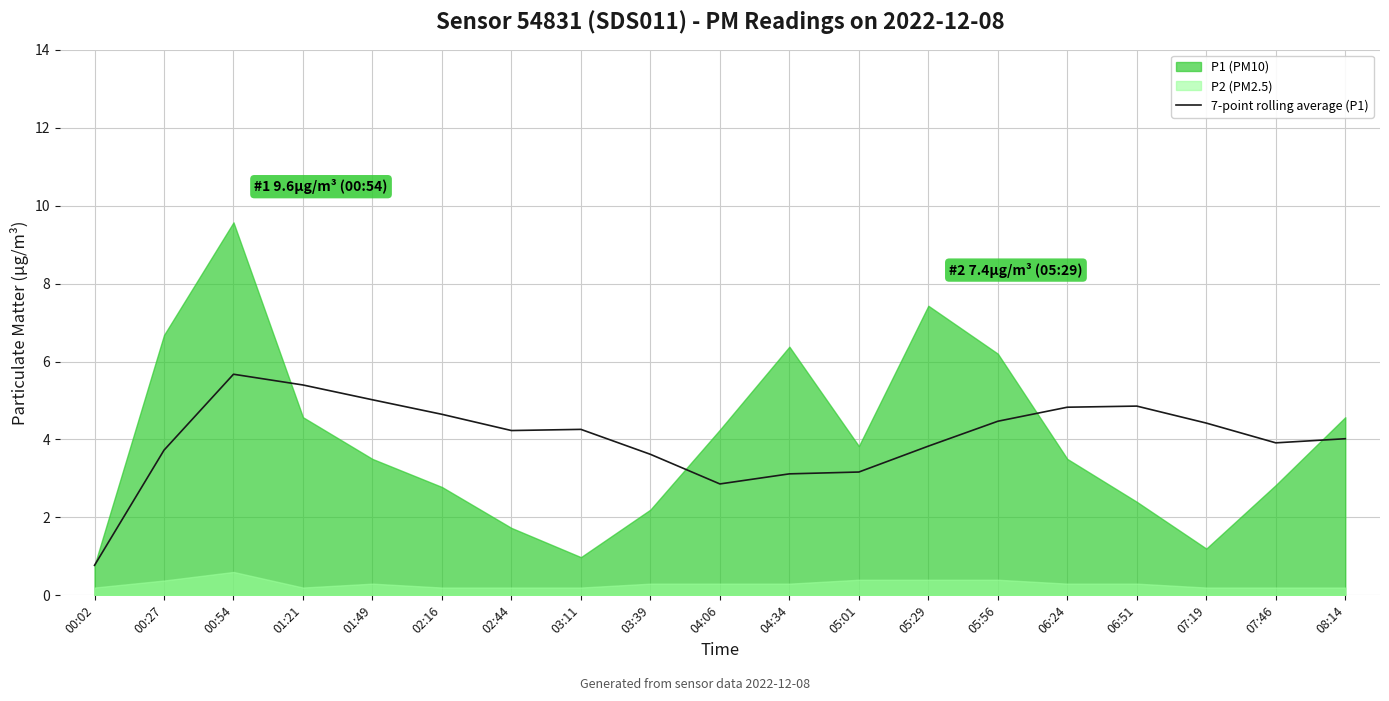

What is the lowest value of the 7-point rolling average (P1) series?

0.8